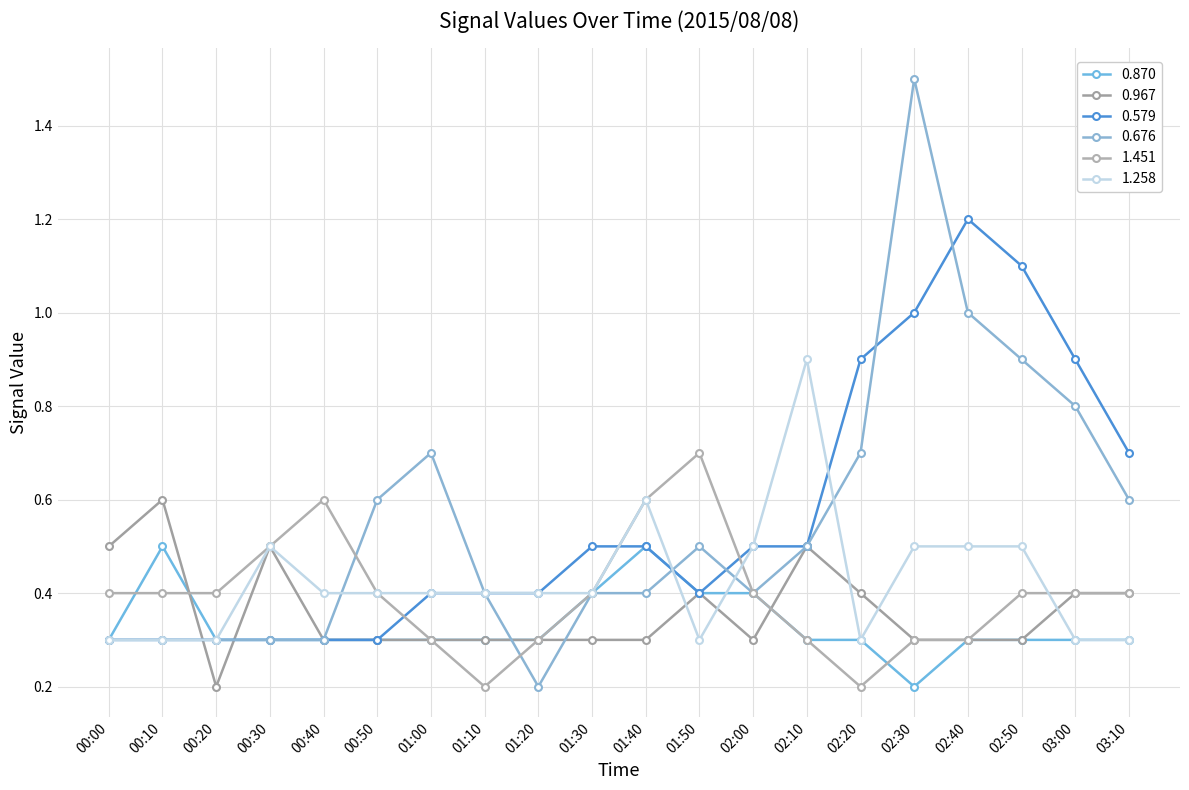

What is the difference between the 0.676 values at 01:30 and 01:50?

0.1